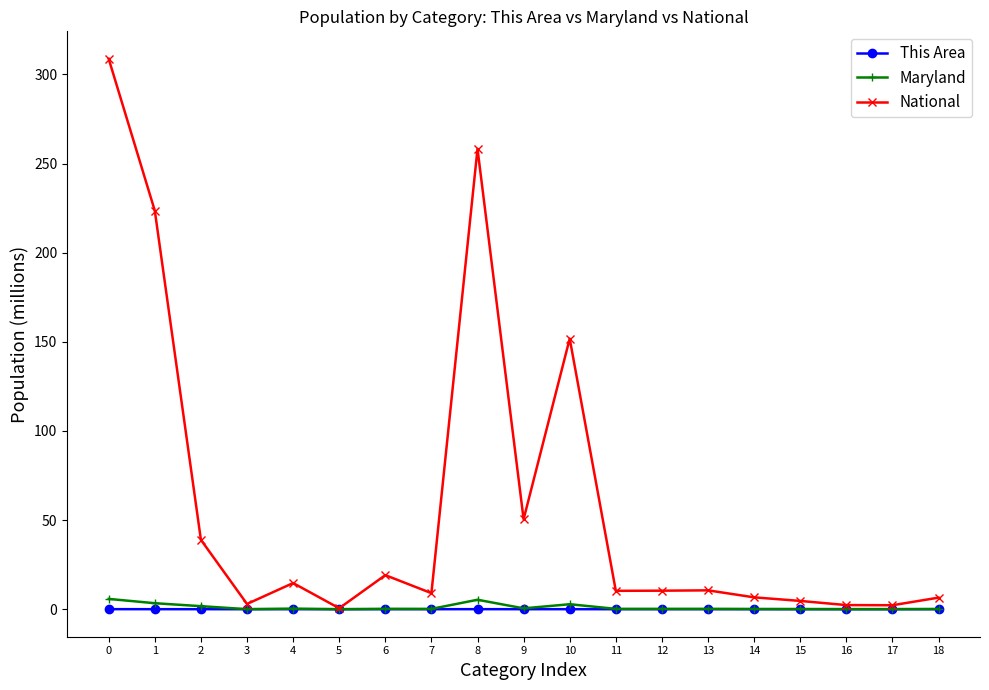

Is it true that This Area equals 0.0 at 17?

True